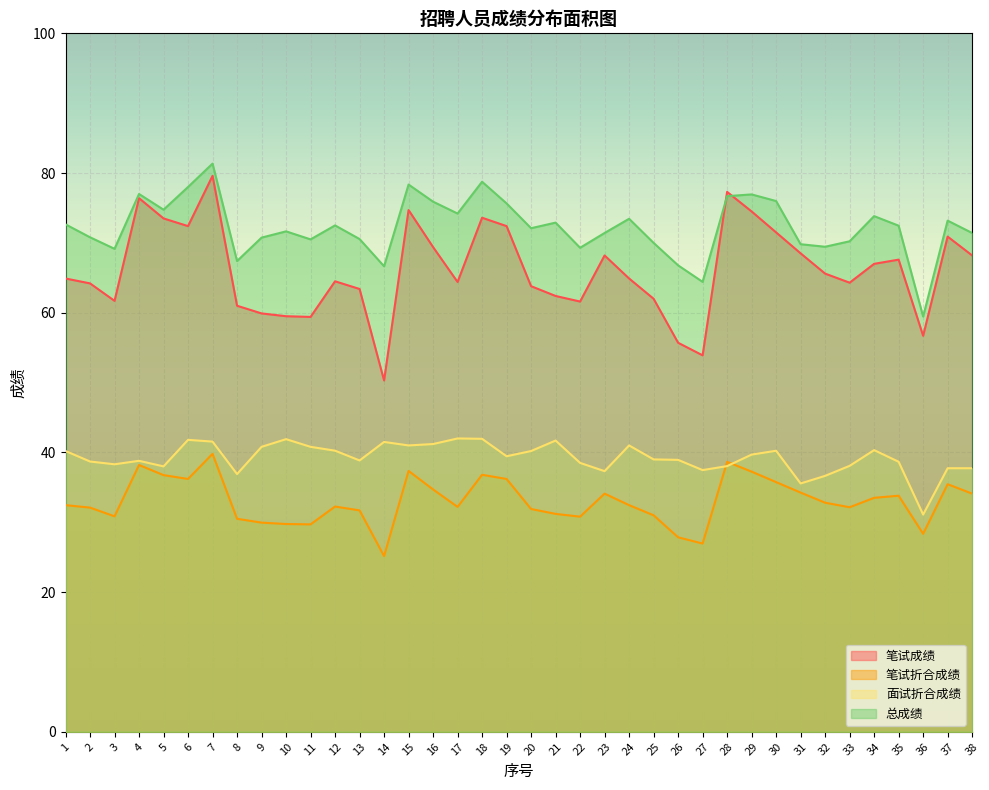

True or false: 总成绩 and 面试折合成绩 intersect in this chart.

False